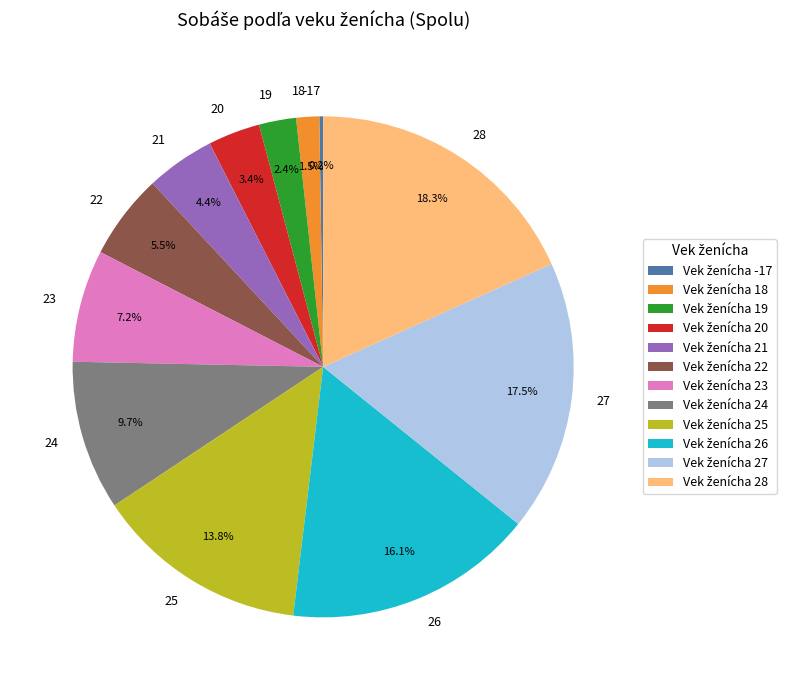

Combined, do 28 and 21 account for over 50%?

No